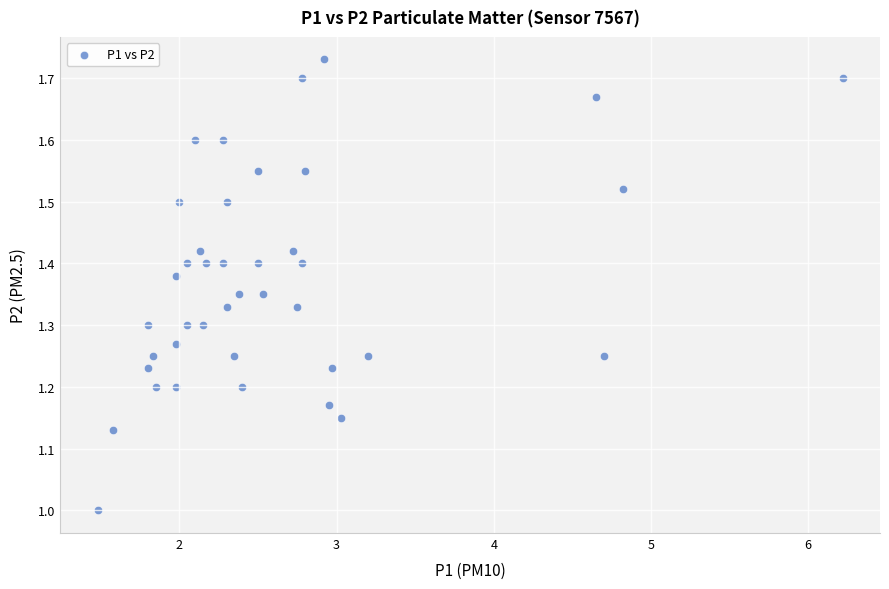

What is the range of Y values (max minus min)?

0.7